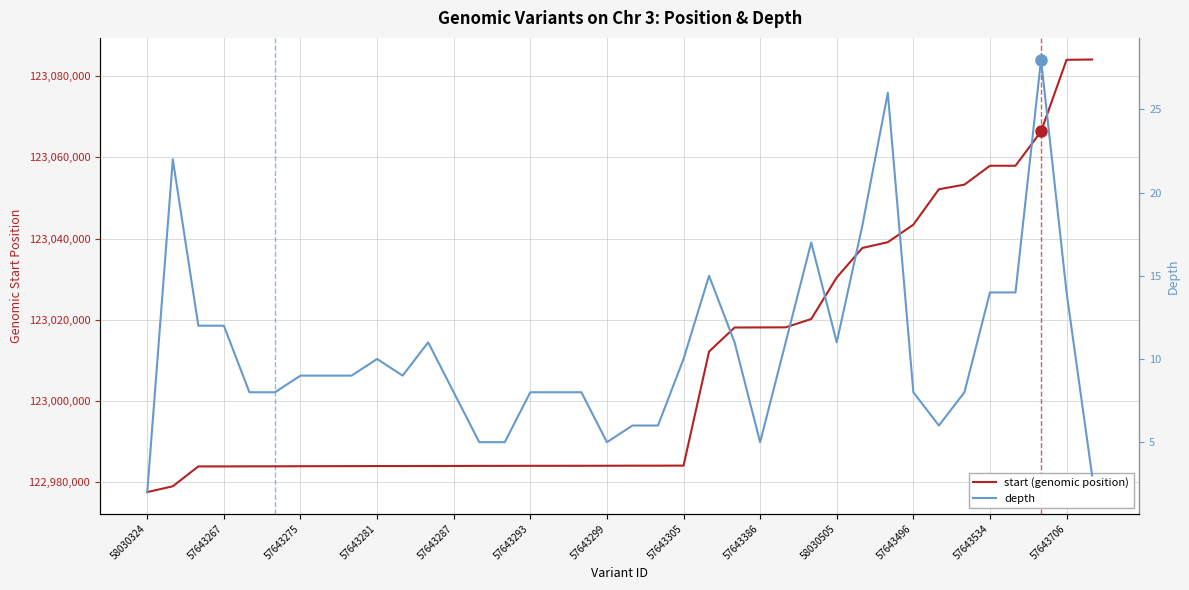

What is the value of the start (genomic position) point at the 28th from the left?

123030460